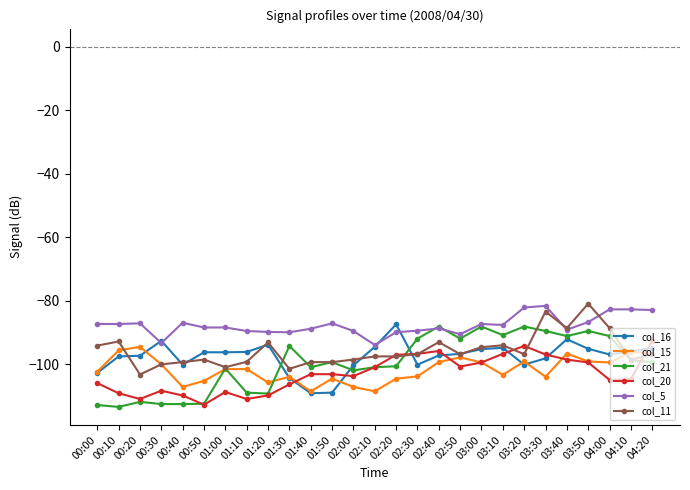

What is the lowest value of the col_5 series?

-93.9